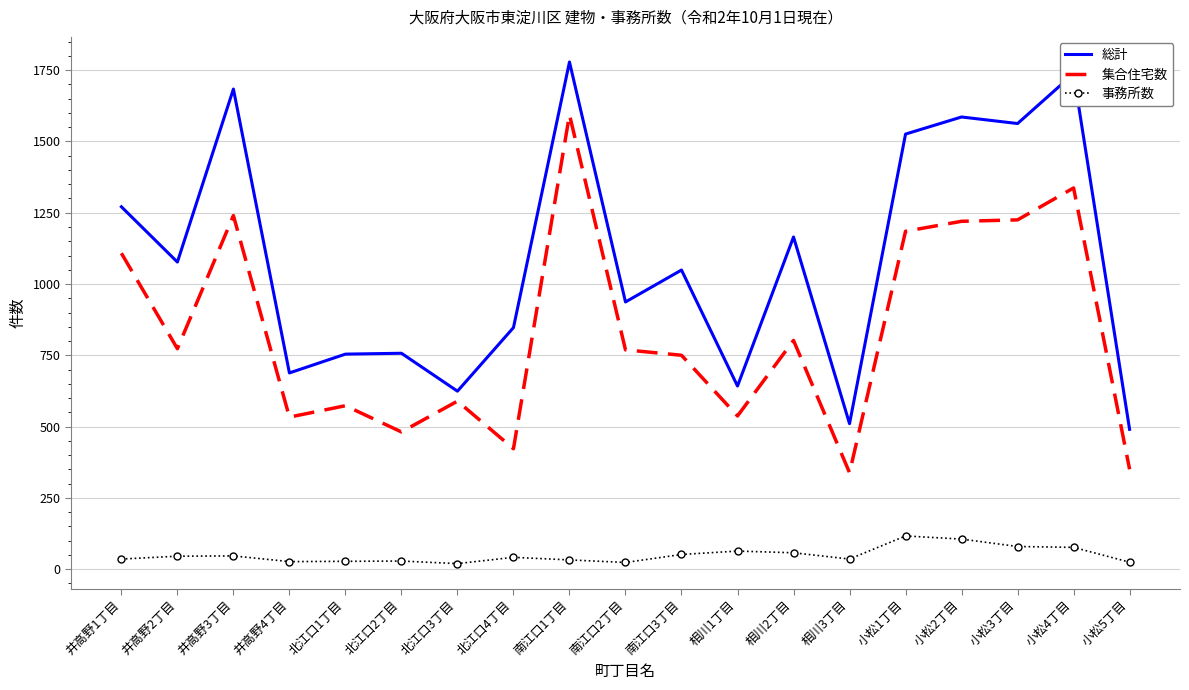

At which category is the sum across all series the highest?

南江口1丁目